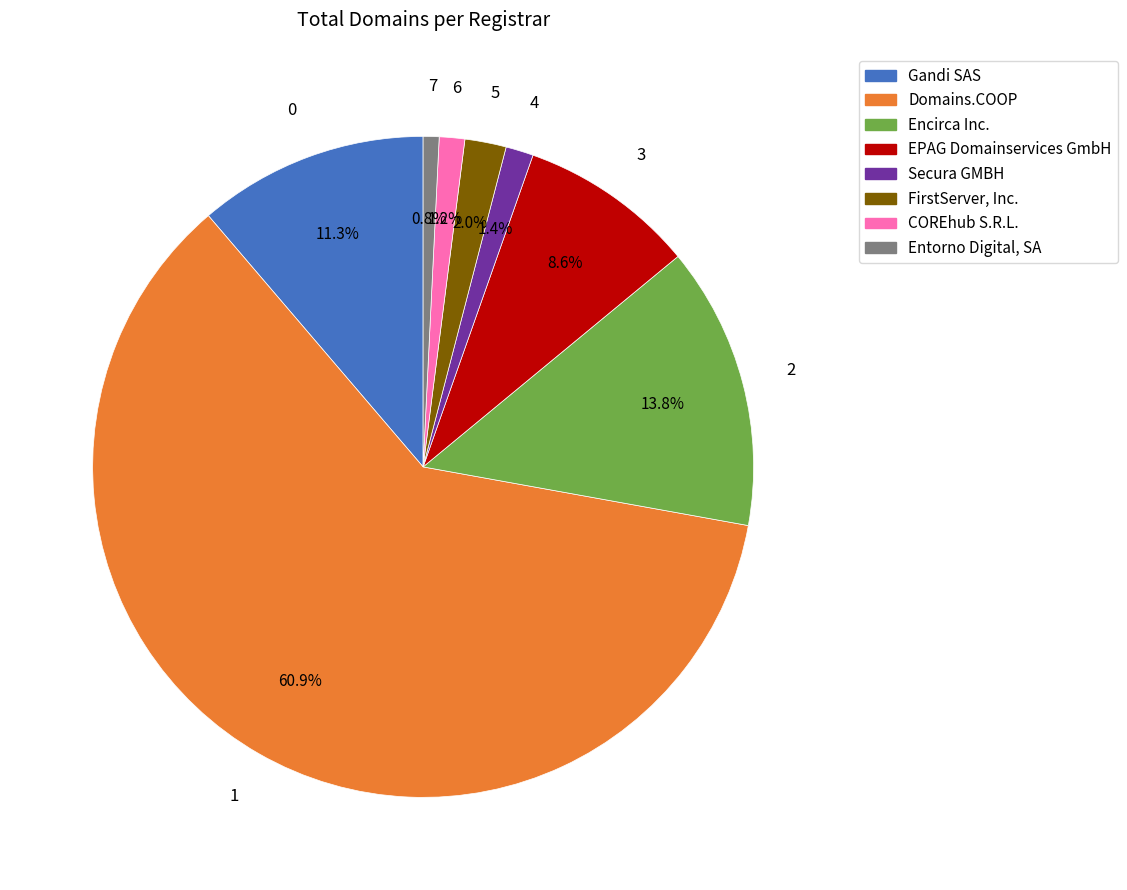

Count the number of slices in the pie.

8